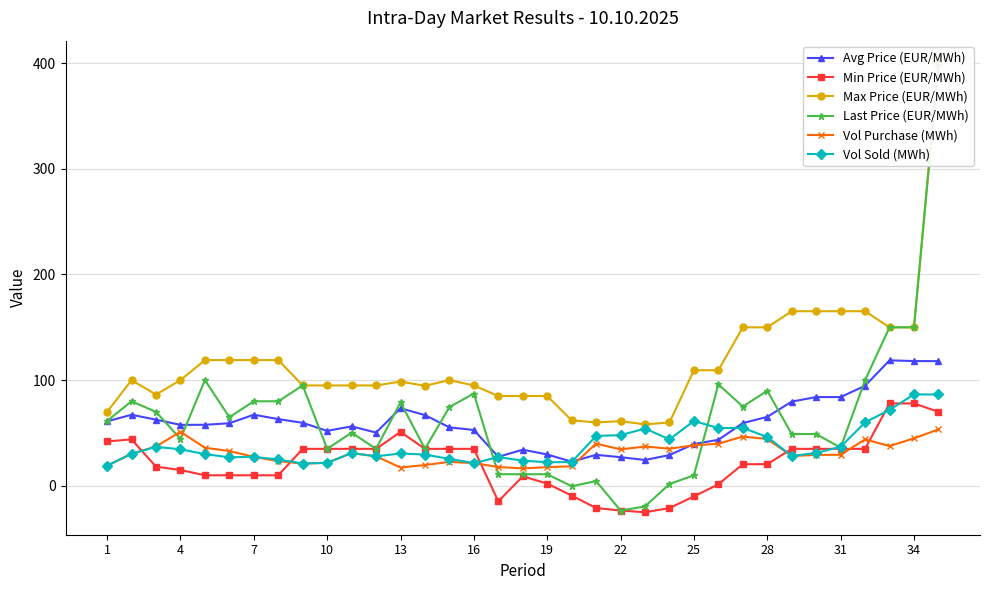

True or false: Avg Price (EUR/MWh) has a value of 16.8 at 28.

False